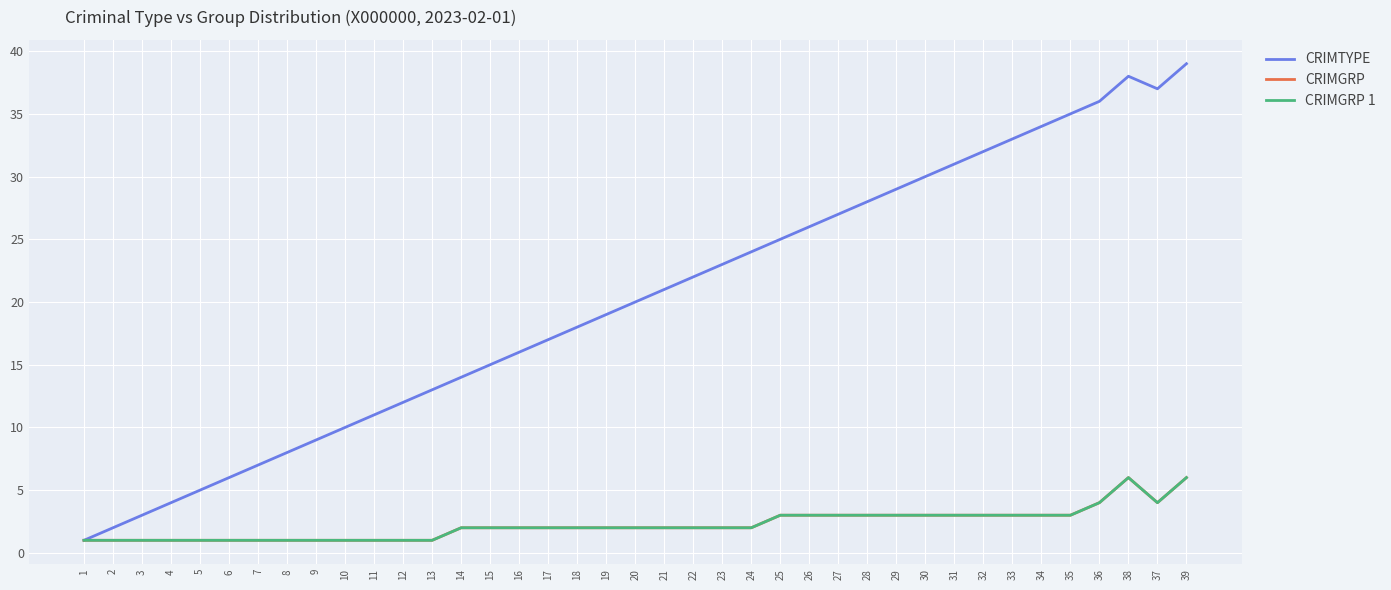

How many series are shown in this chart?

3